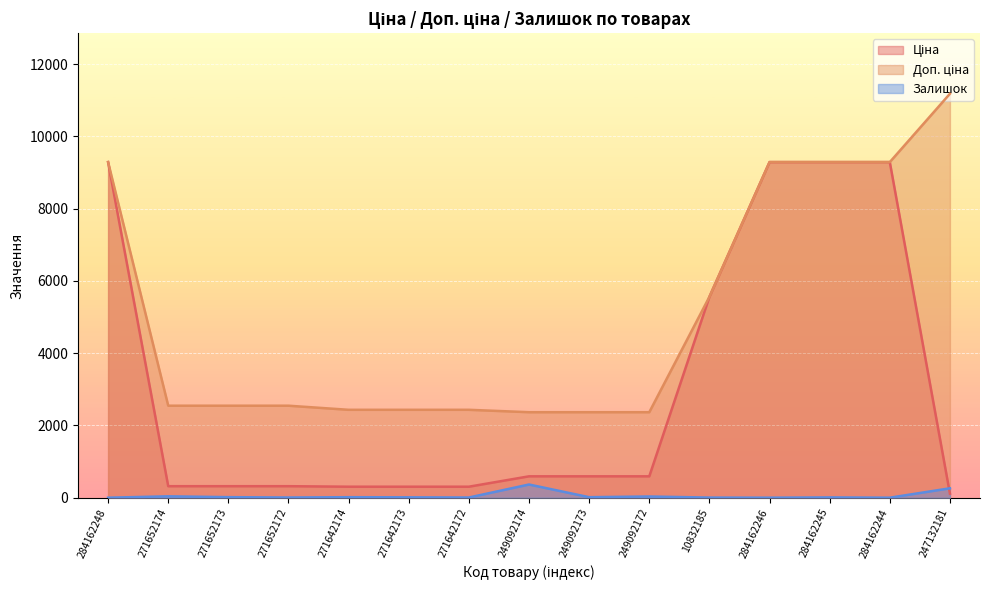

What position from the left is 284162248?

1